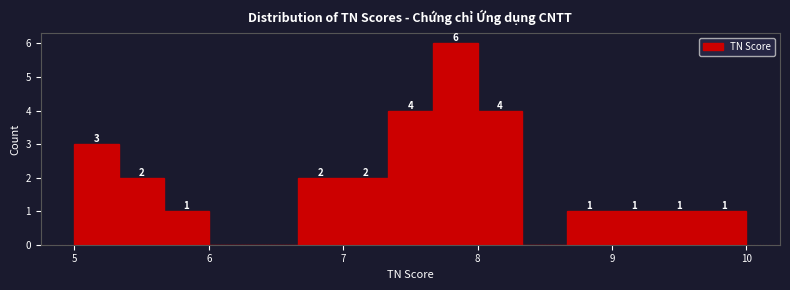

Around what value on the x-axis is the tallest bar? Give the approximate position of its centre, as read against the axis.

7.8